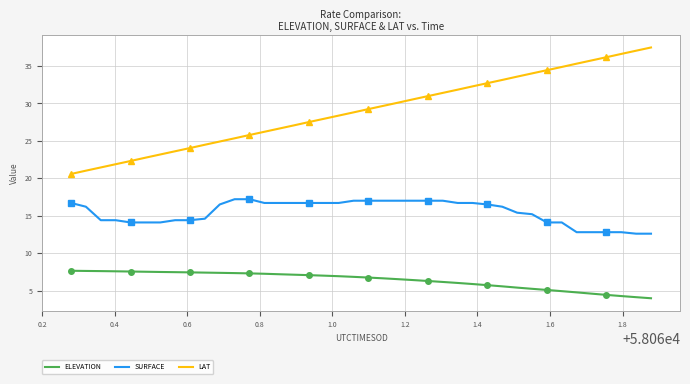

True or false: LAT and ELEVATION intersect in this chart.

False